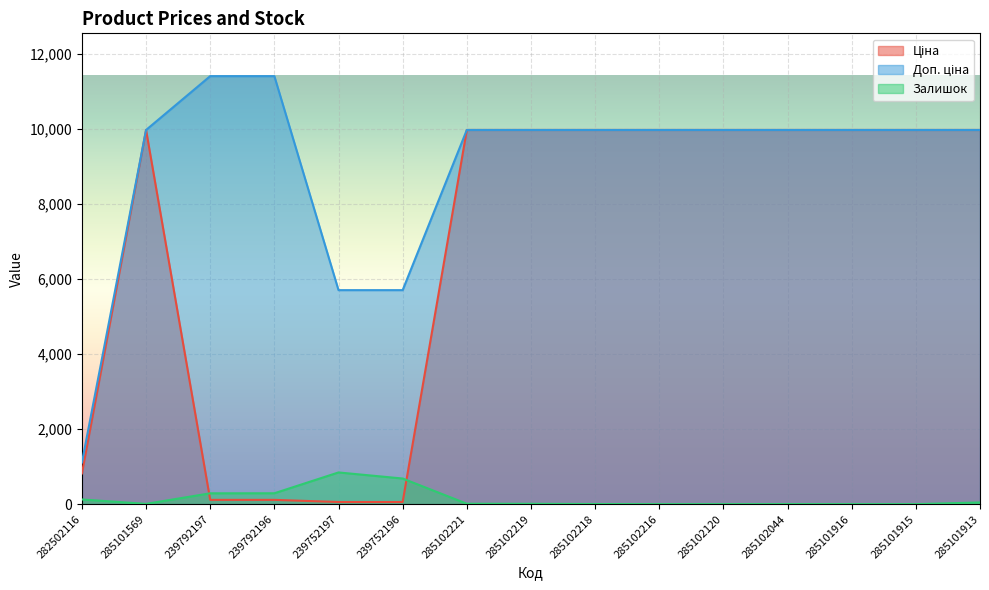

How many interior local peaks does the Ціна series have?

1